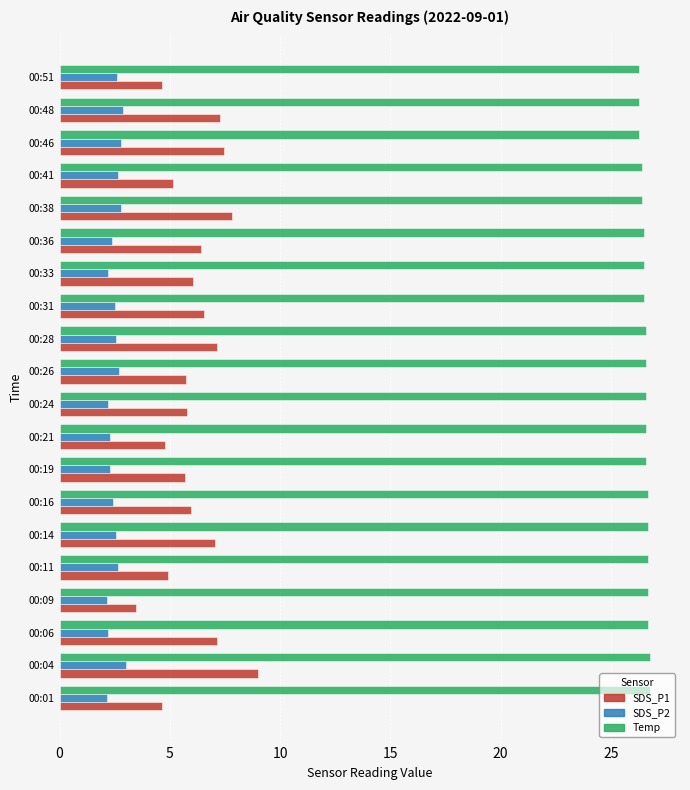

Which series has the largest total across all categories?

Temp